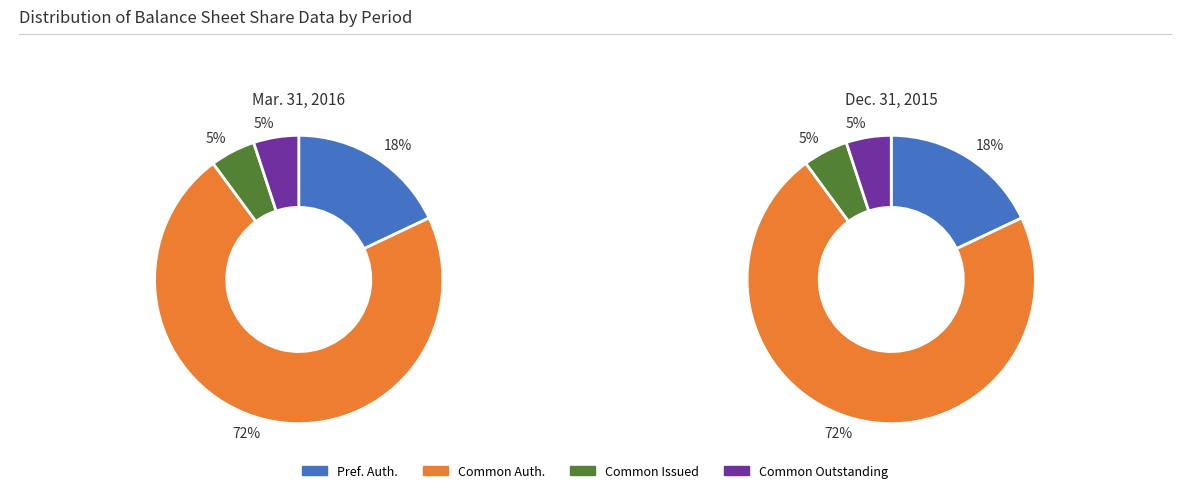

The Common stock, shares outstanding slice represents 1% of the pie. True or false?

False